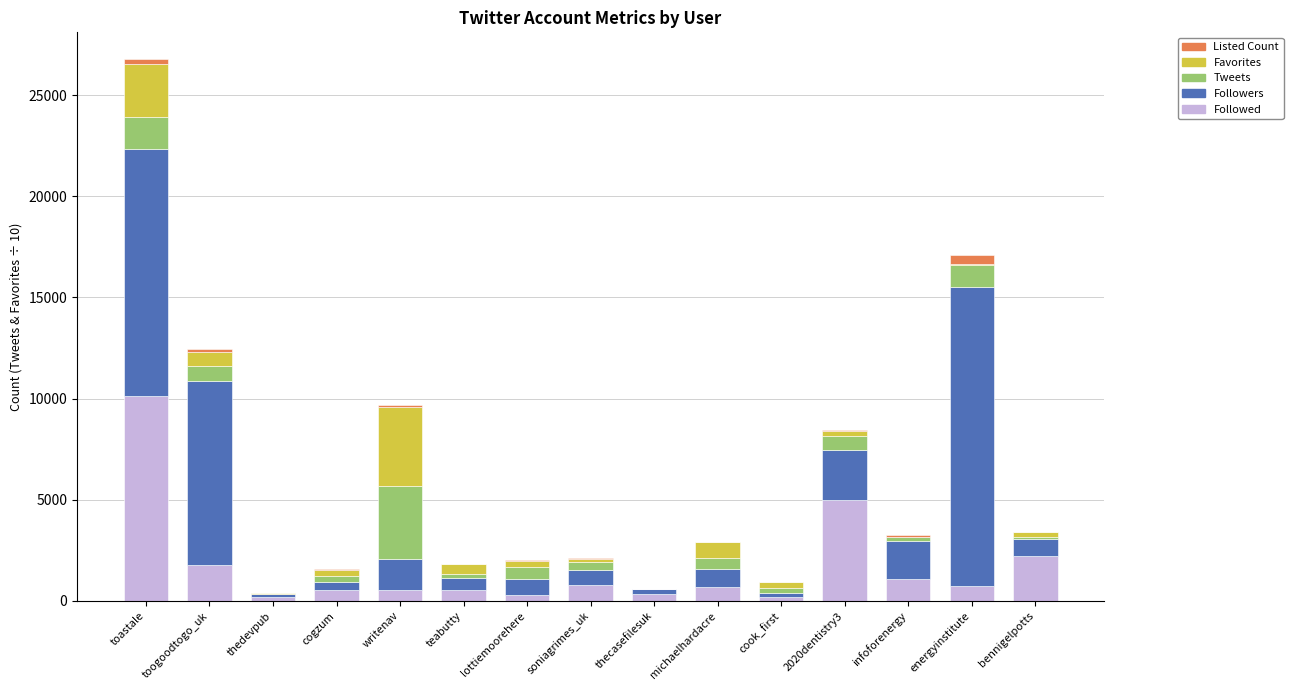

Which category has the highest value in the Followed series?

toastale